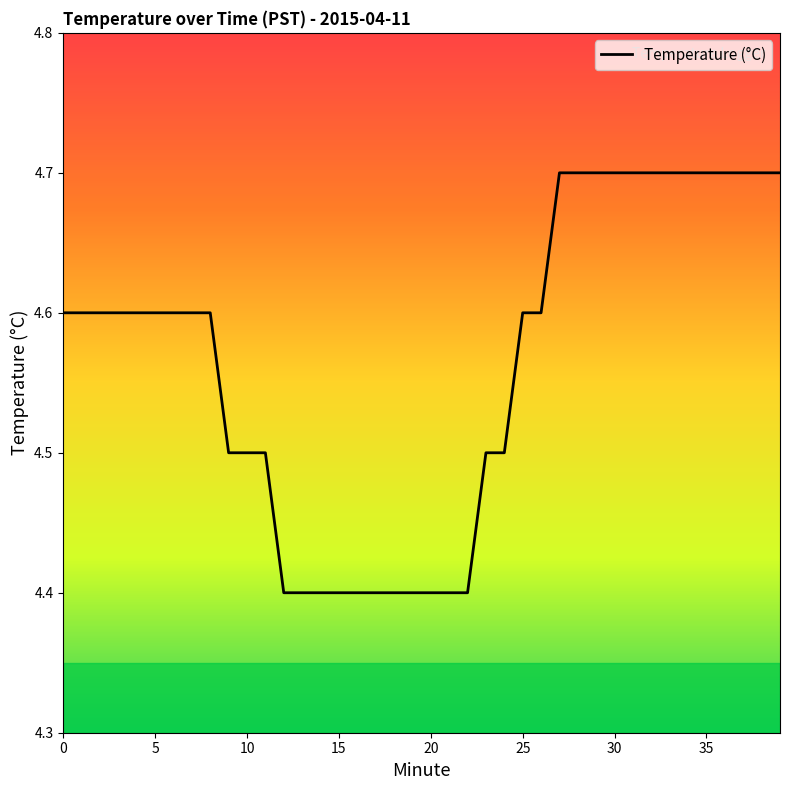

What is the maximum value shown in the chart?

4.7